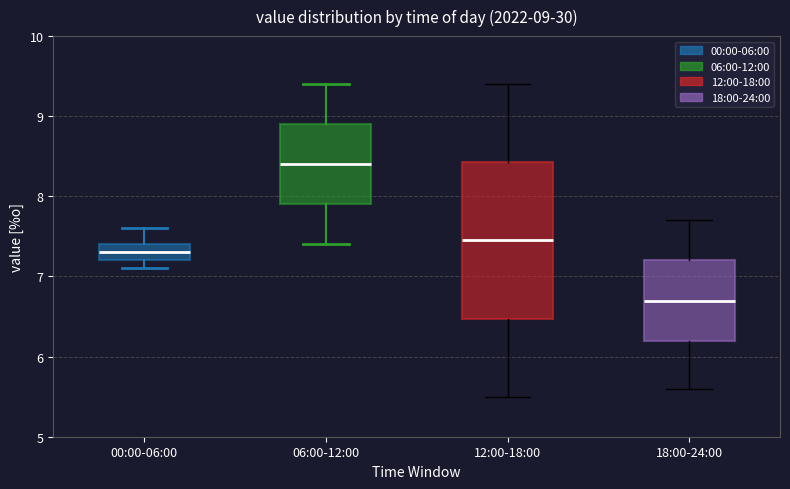

Which box is the tallest, from its lower edge to its upper edge?

12:00-18:00